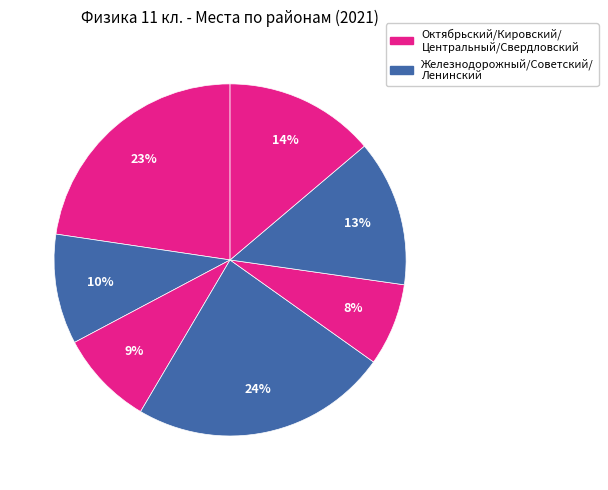

How many segments does this pie chart have?

7